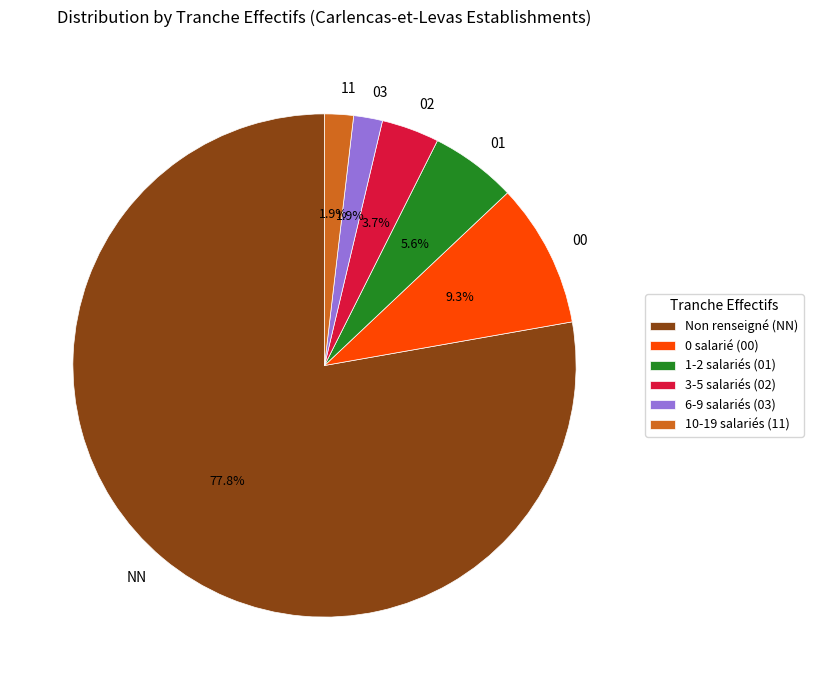

To the nearest percent, what is the difference between the largest and smallest slice percentages?

76%